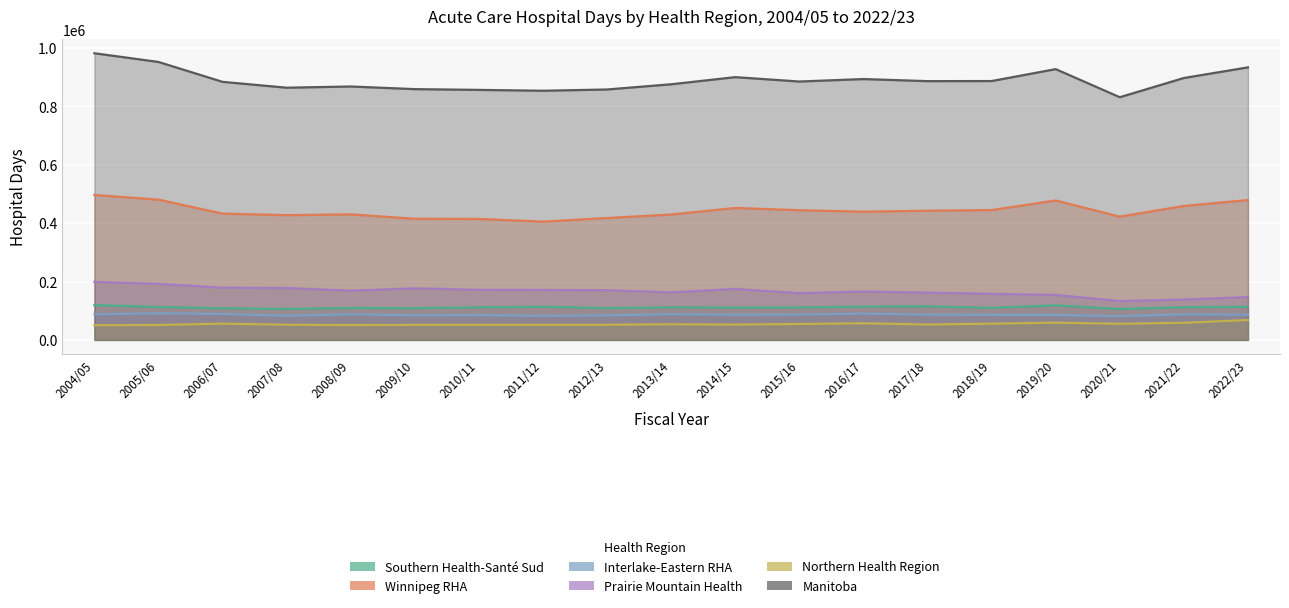

What position from the right is 2007/08?

16